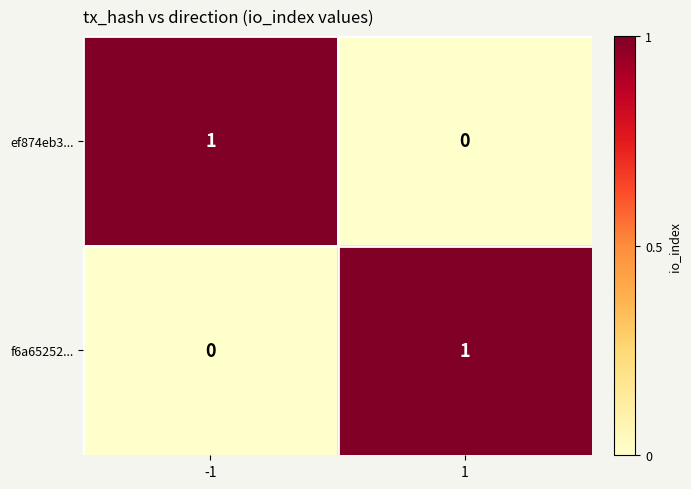

How many data points in ef874eb3... are less than 1?

1